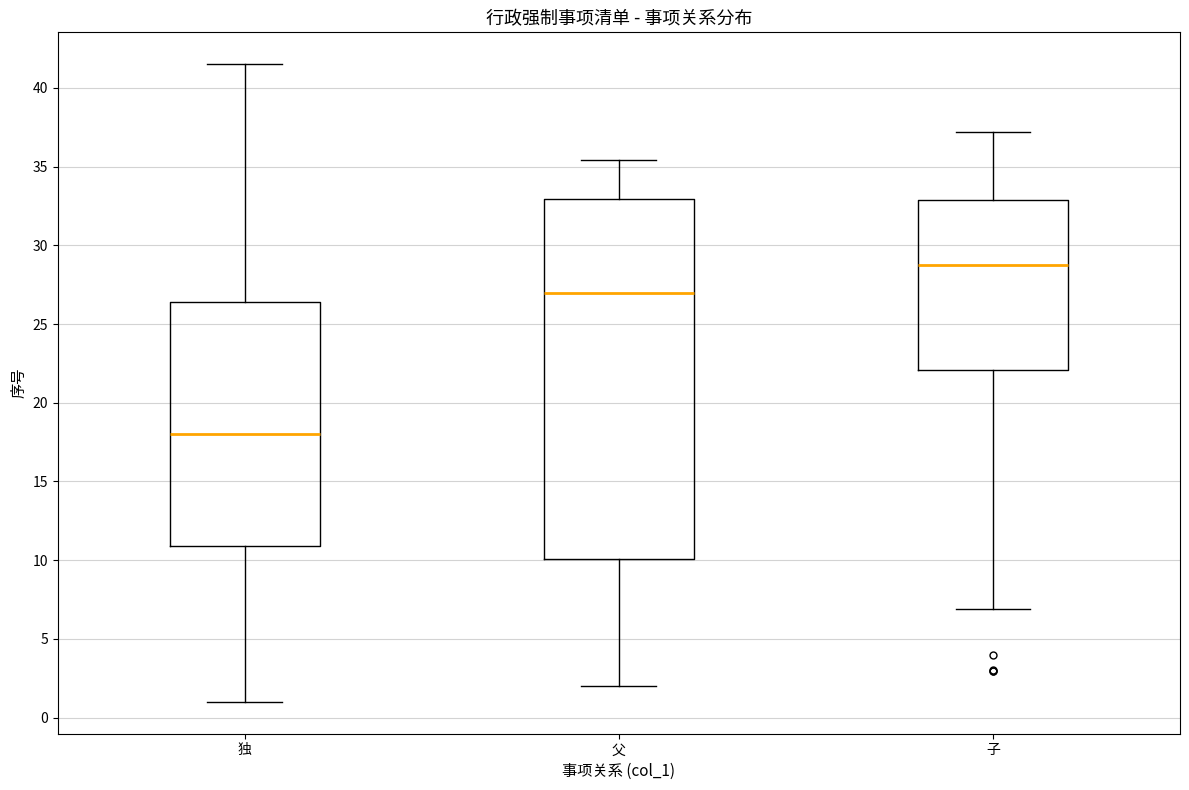

Where is the upper edge of the box for 独 on the y-axis? The values are not printed on the chart, so give them approximately, as read against the axis.

26.5